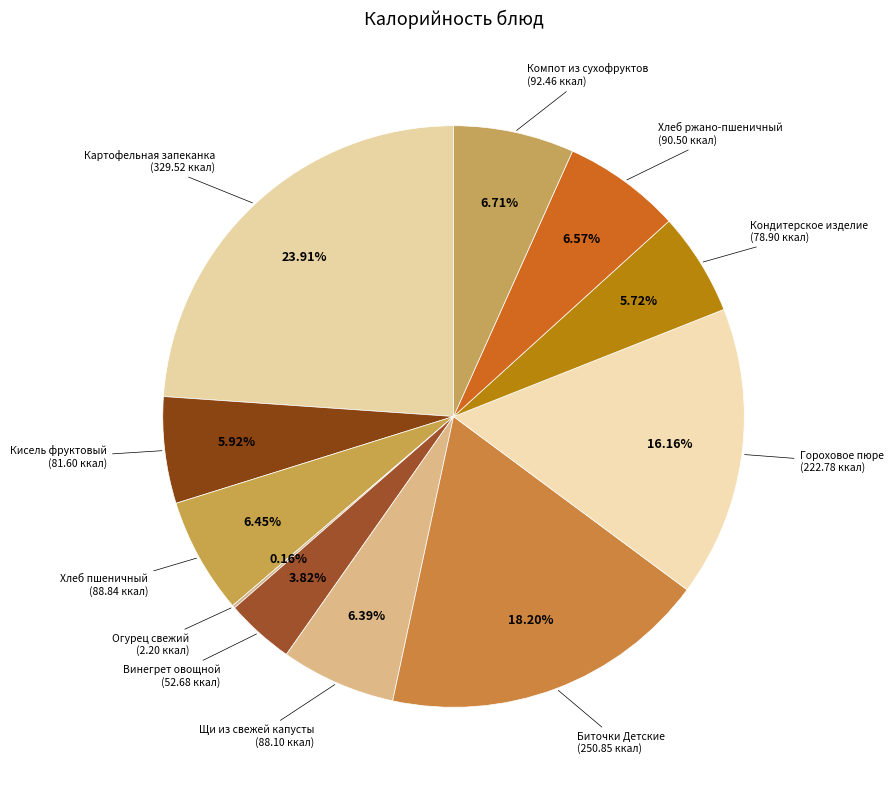

Does any single category account for the majority?

No